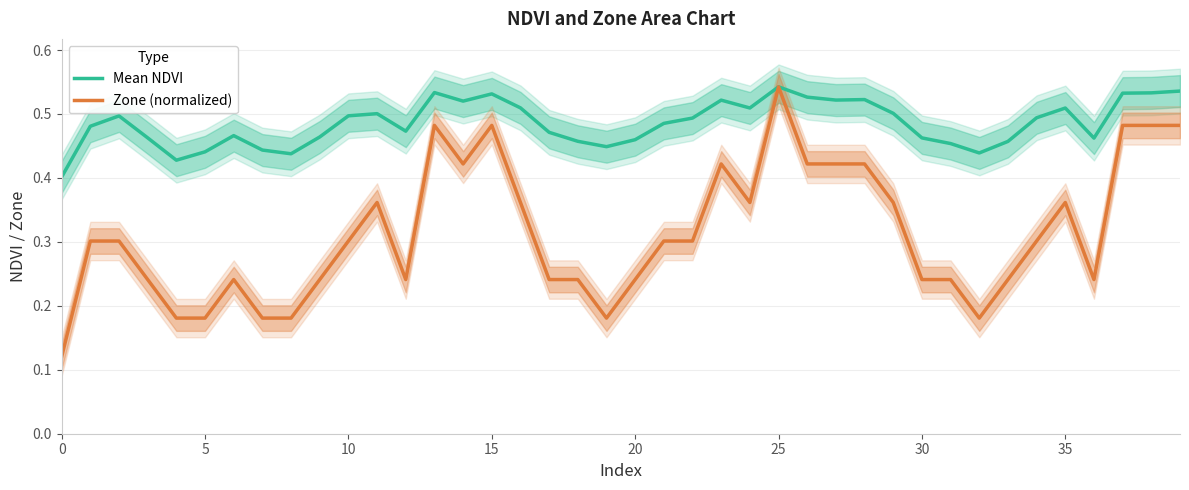

What is the maximum value shown in the chart?

0.5